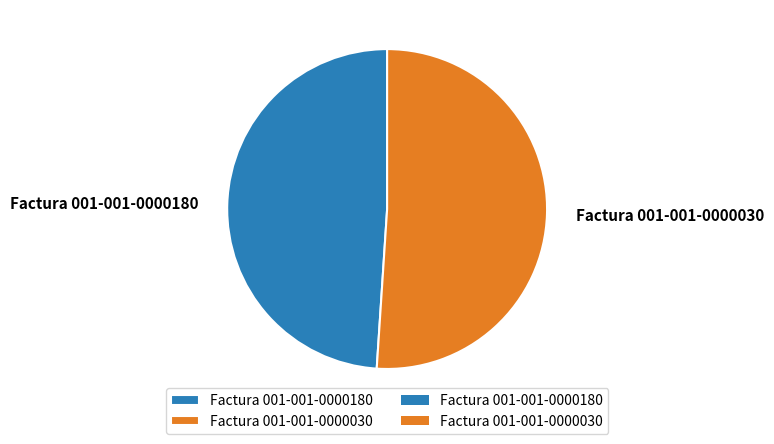

To the nearest percent, what is the difference between the largest and smallest slice percentages?

2%